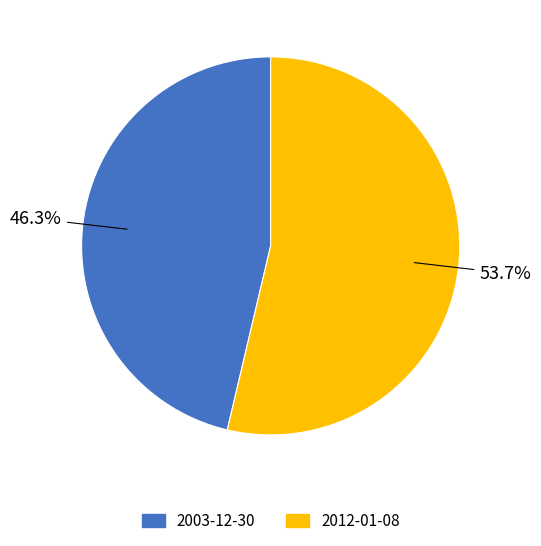

What percentage is the 2003-12-30 slice, to the nearest percent?

46%